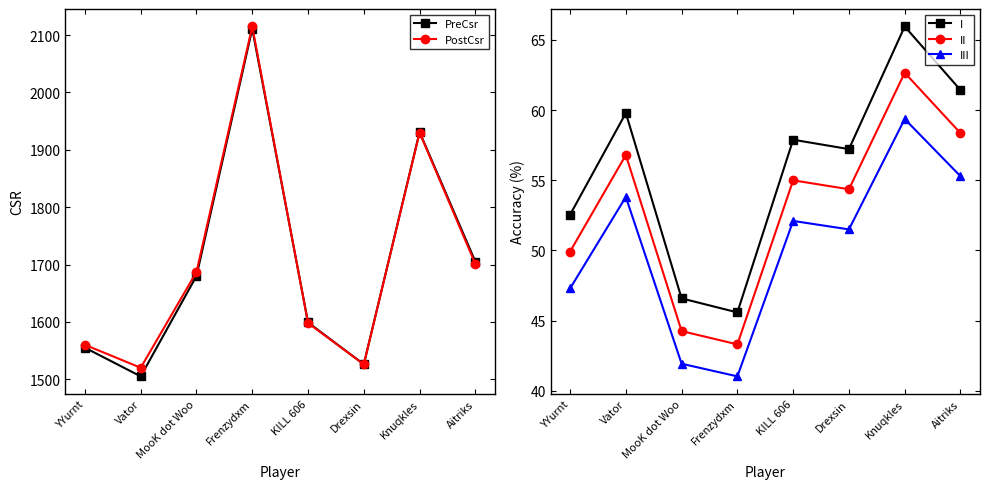

Which series changed the most between Frenzydxm and Aitriks?

PostCsr